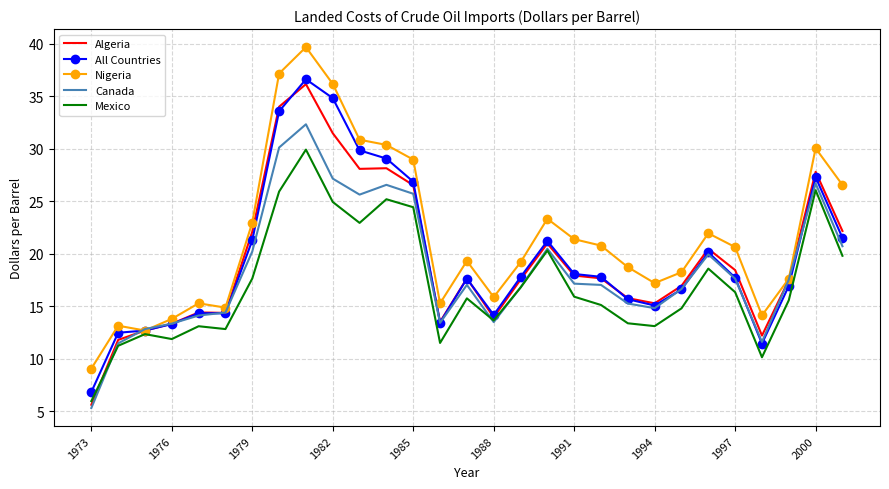

What are all the series names shown in the legend?

Algeria, All Countries, Nigeria, Canada, Mexico